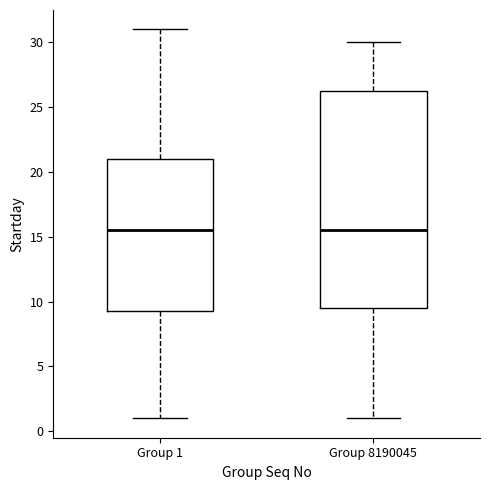

Reading left to right, read every box against the y-axis: the position of its median line, the range the box covers, and the ends of its whiskers. The values are not printed on the chart, so give them approximately, as read against the axis.

Group 1: median 15.5, box 9.5 to 21.0, whiskers 1.0 to 31.0
Group 8190045: median 15.5, box 9.5 to 26.5, whiskers 1.0 to 30.0